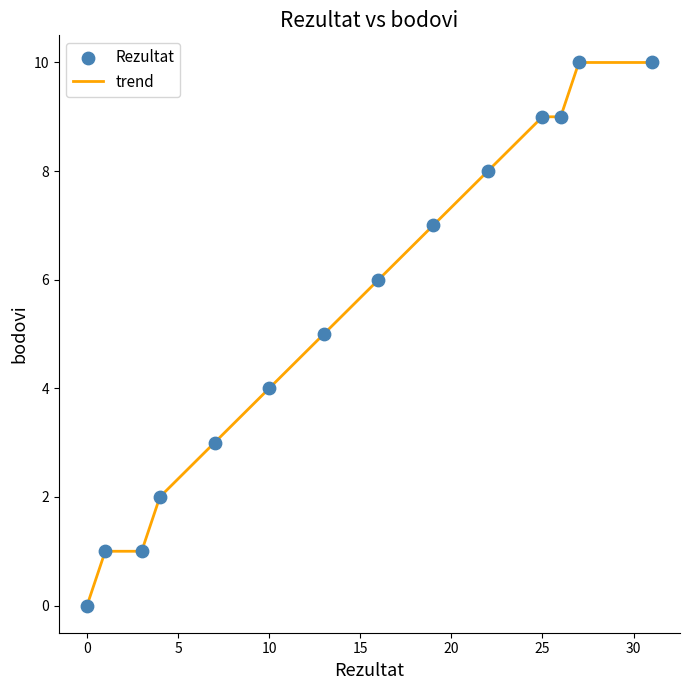

What is the greatest value displayed?

10